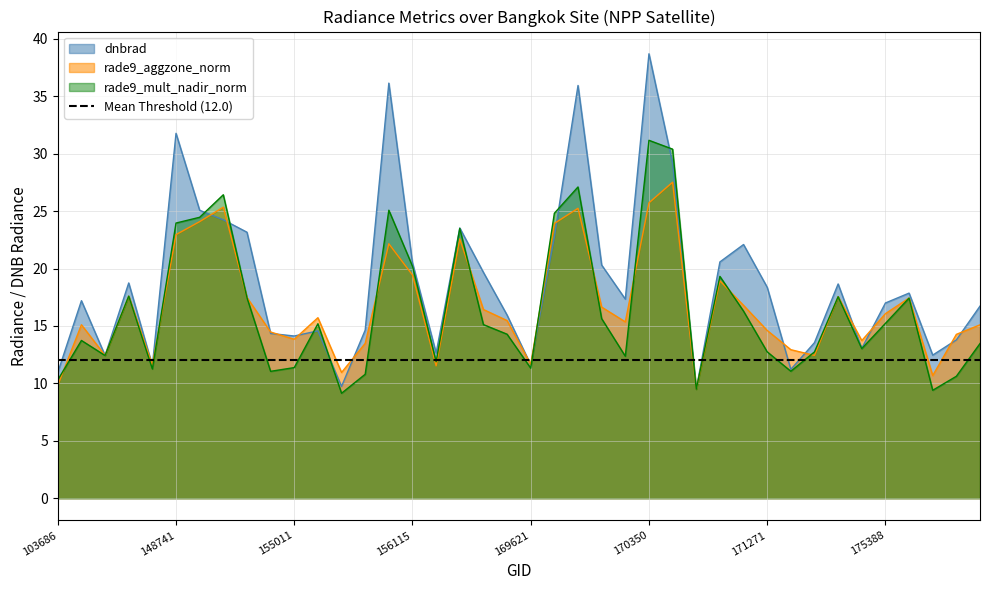

Where is dnbrad nearest to the value 24?

154406